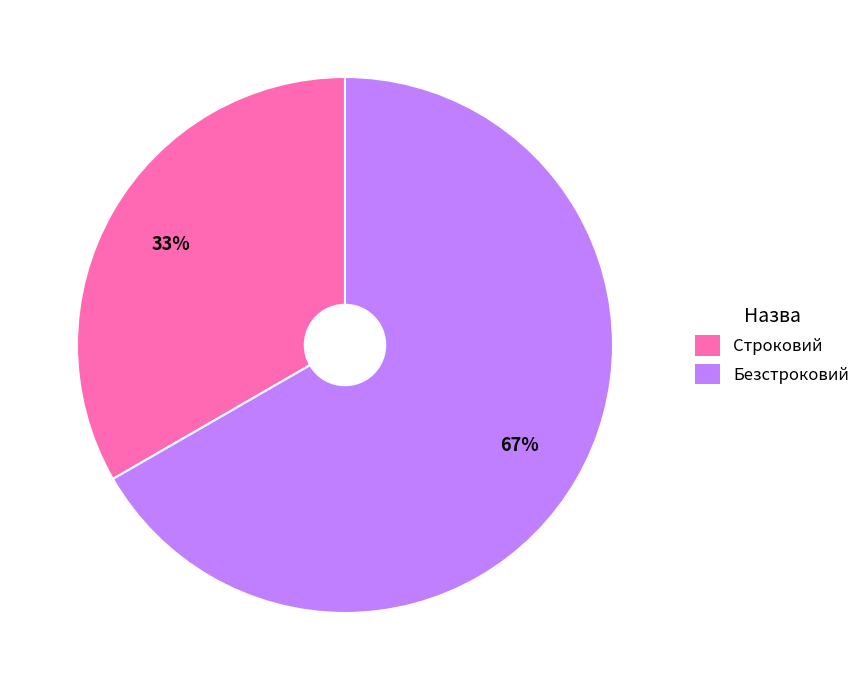

What is the smallest slice in the pie chart?

Строковий